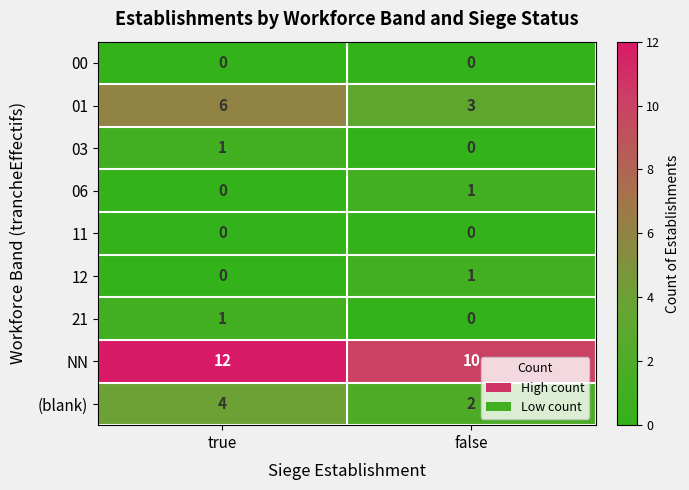

What is the total value across all series at false?

17